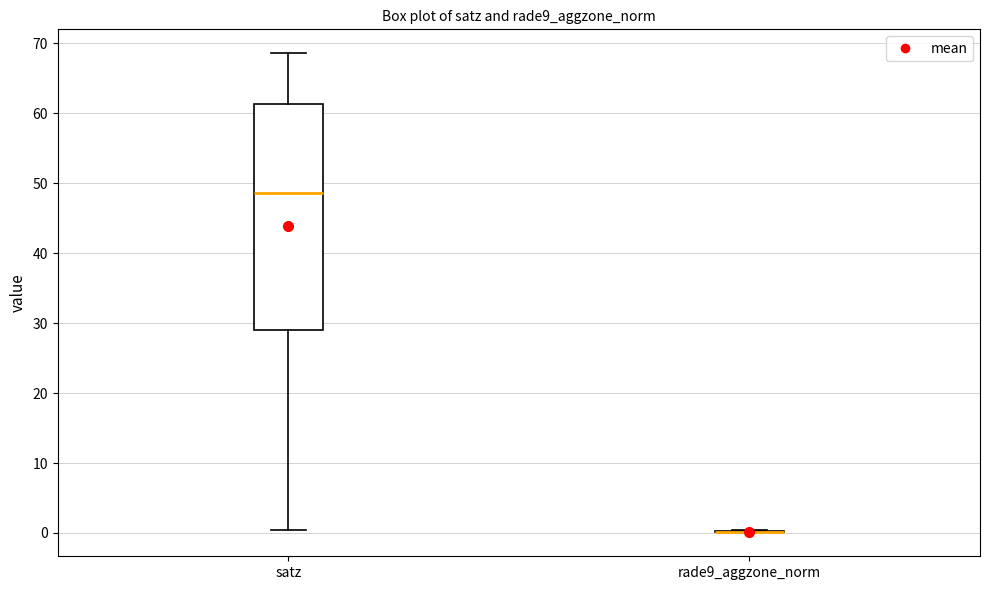

Reading left to right, transcribe this box plot: for each box, give where its median line is, the range the box spans, and where its two whiskers end, as read against the y-axis. The values are not printed on the chart, so give them approximately, as read against the axis.

satz: median 49, box 29 to 61, whiskers 0 to 69
rade9_aggzone_norm: box collapsed to a line at 0, whiskers 0 to 0